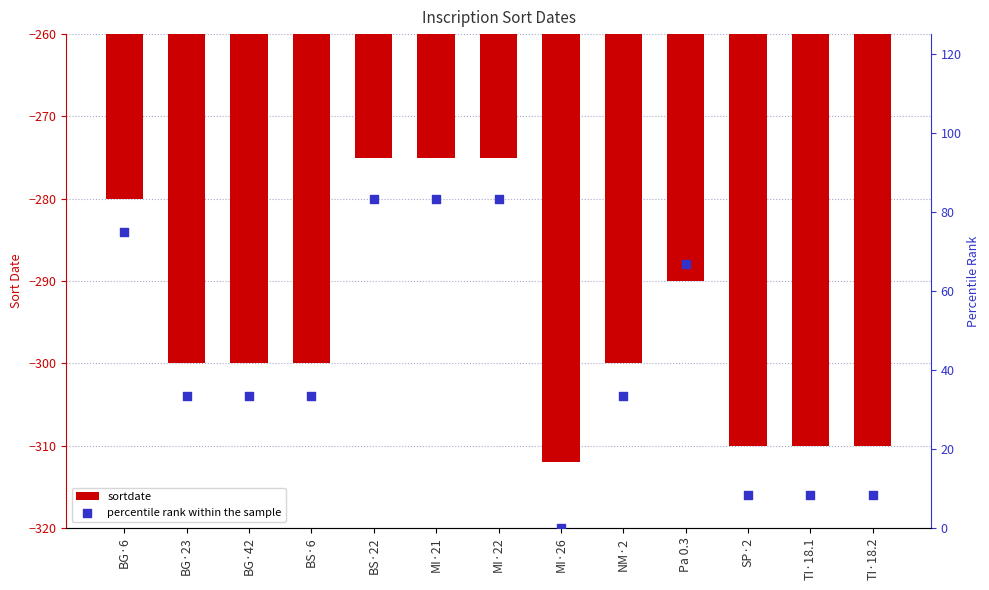

Which series has the largest total across all categories?

percentile rank within the sample